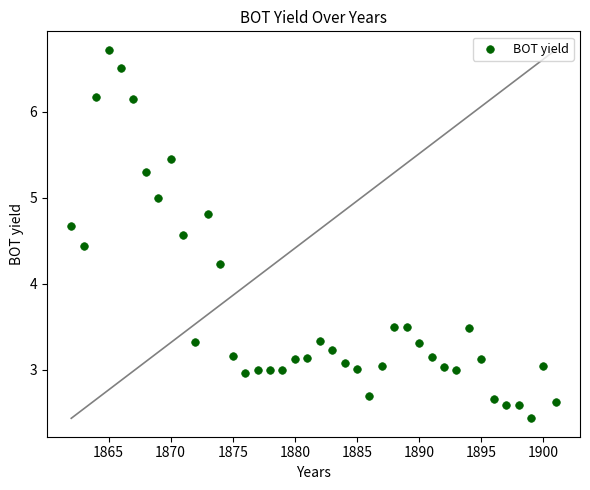

What is the range of X values (max minus min)?

39.0